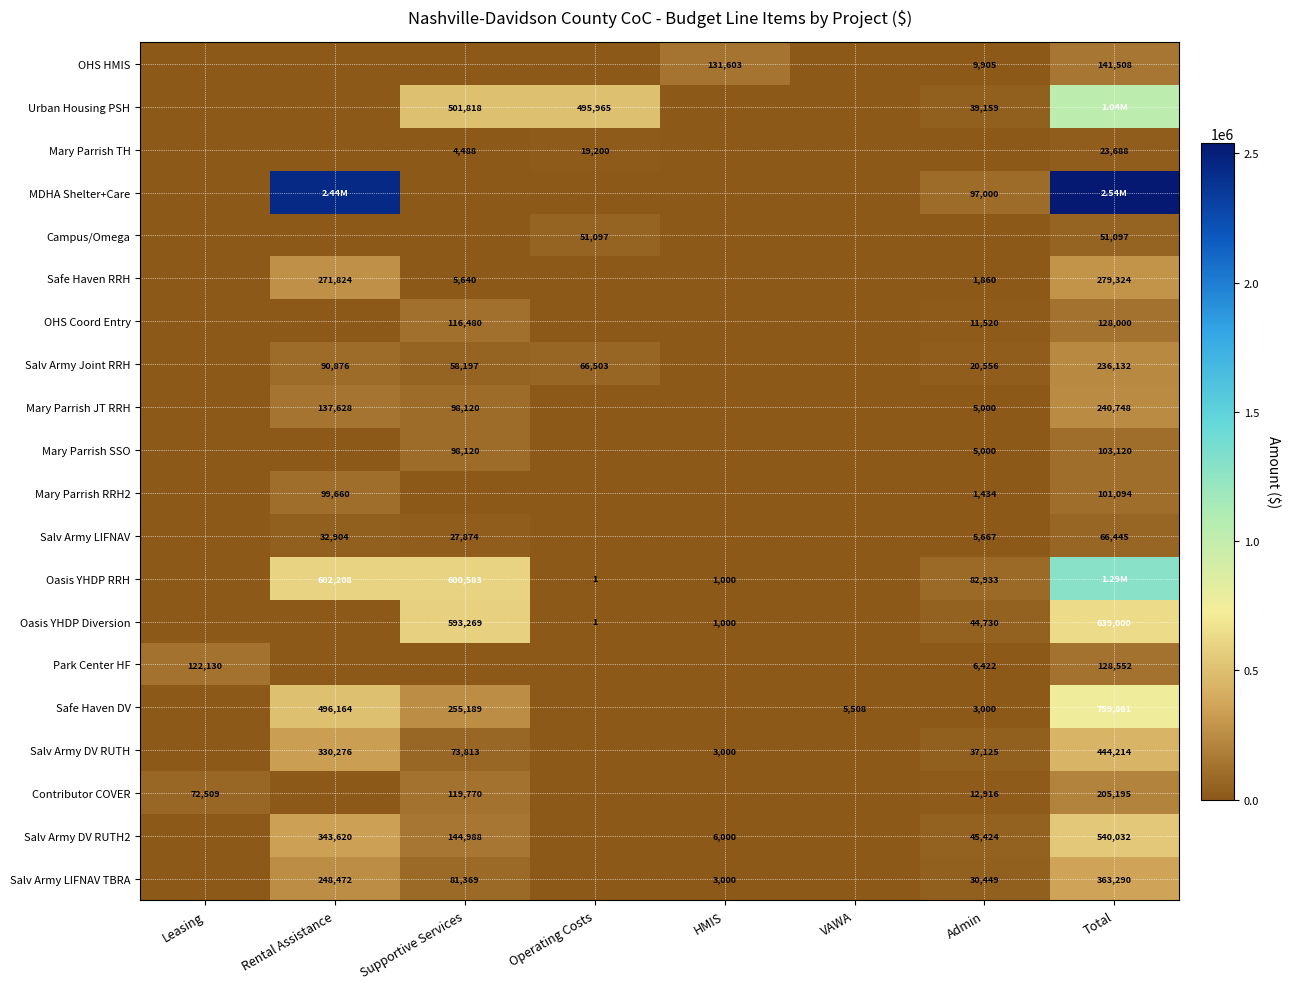

At Operating Costs, list the series in order from smallest to largest.

OHS HMIS, MDHA Shelter+Care, Safe Haven RRH, OHS Coord Entry, Mary Parrish JT RRH, Mary Parrish SSO, Mary Parrish RRH2, Salv Army LIFNAV, Park Center HF, Safe Haven DV, Salv Army DV RUTH, Contributor COVER, Salv Army DV RUTH2, Salv Army LIFNAV TBRA, Oasis YHDP RRH, Oasis YHDP Diversion, Mary Parrish TH, Campus/Omega, Salv Army Joint RRH, Urban Housing PSH